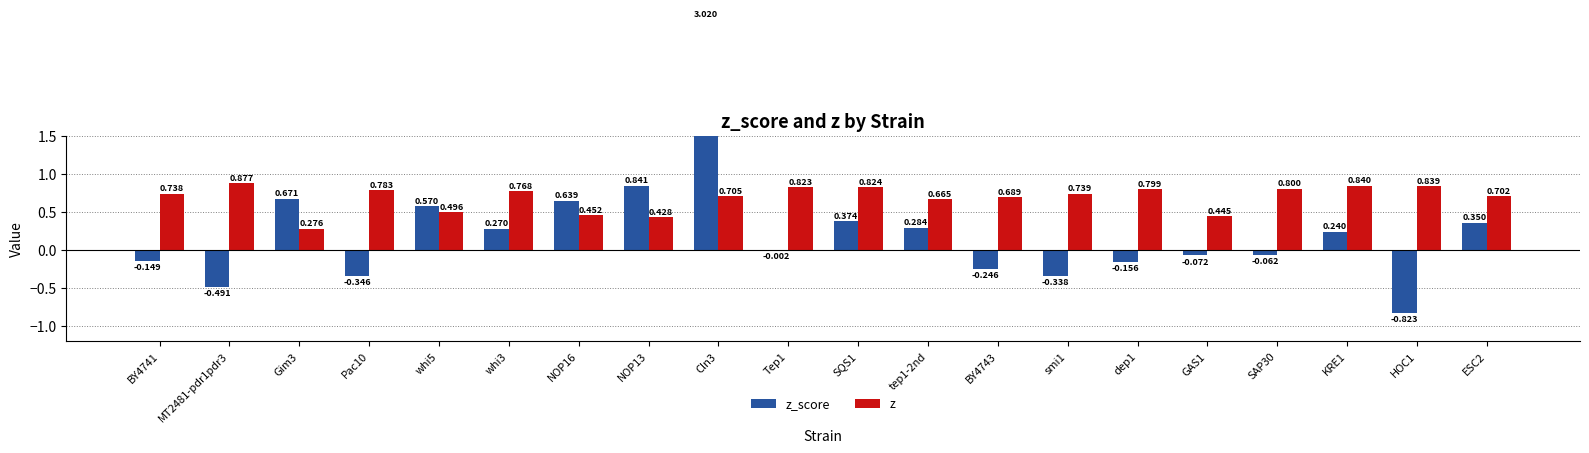

At which category does the chart reach its peak across all series?

Cln3